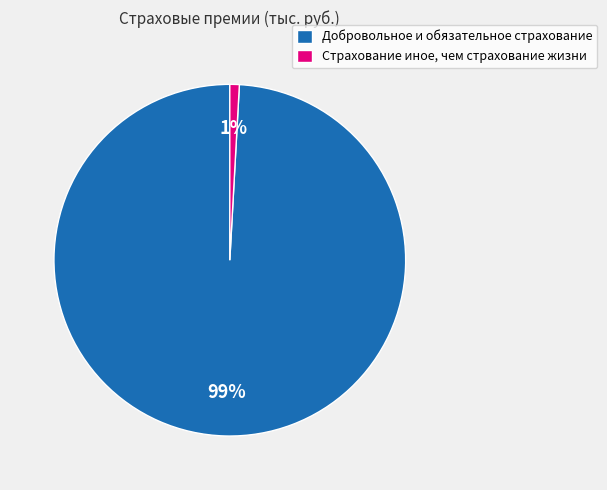

To the nearest percent, what percentage of the pie is Страхование иное, чем страхование жизни?

1%